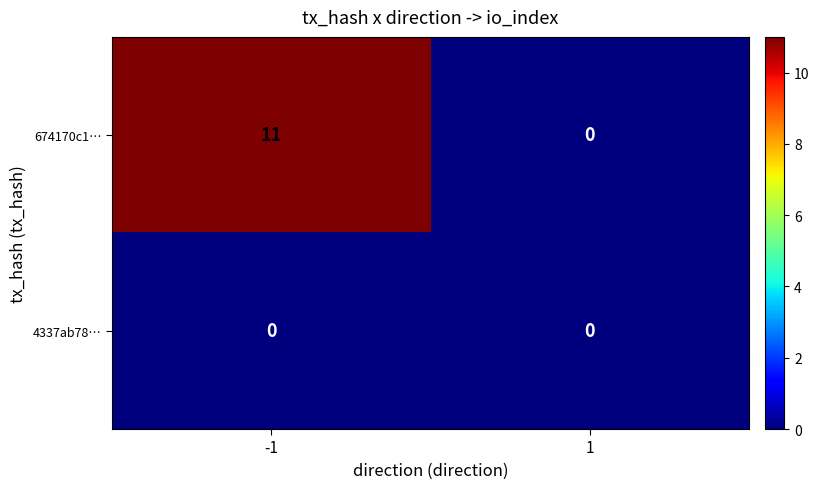

Rank the series by their maximum value, from highest to lowest.

674170c1…, 4337ab78…